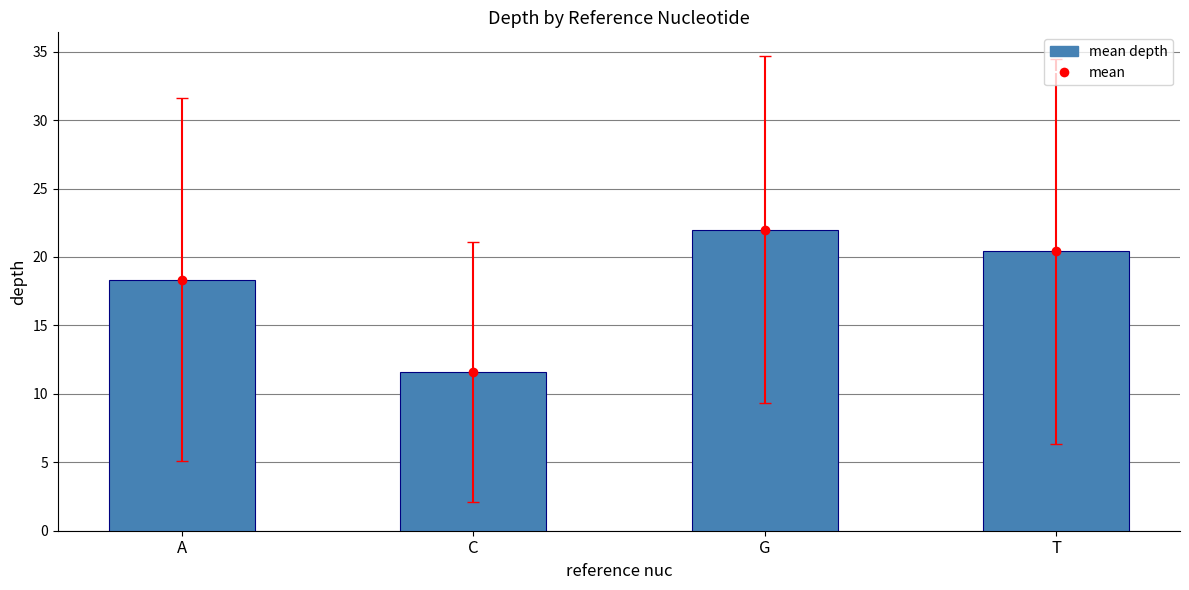

What is the maximum value shown in the chart?

22.0